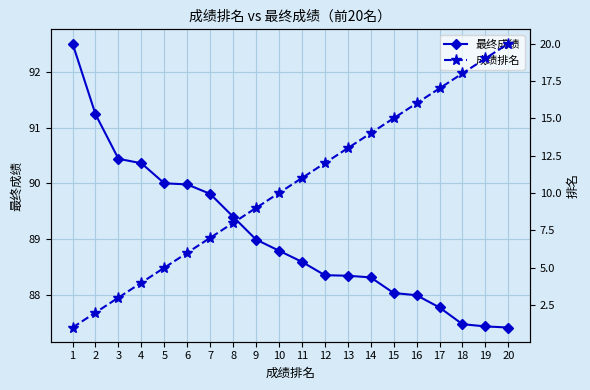

Reading left to right, what are all the values shown in this chart?

最终成绩: 92.5	91.2	90.4	90.4	90.0	90.0	89.8	89.4	89.0	88.8	88.6	88.3	88.3	88.3	88.0	88.0	87.8	87.5	87.4	87.4
成绩排名: 1.0	2.0	3.0	4.0	5.0	6.0	7.0	8.0	9.0	10.0	11.0	12.0	13.0	14.0	15.0	16.0	17.0	18.0	19.0	20.0